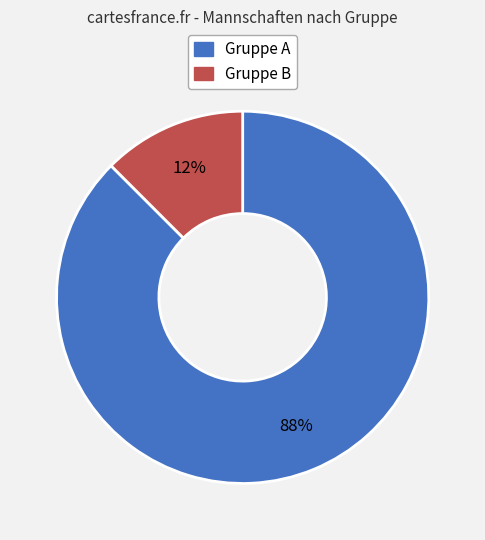

Is it true that Gruppe A is 88% of the pie?

True